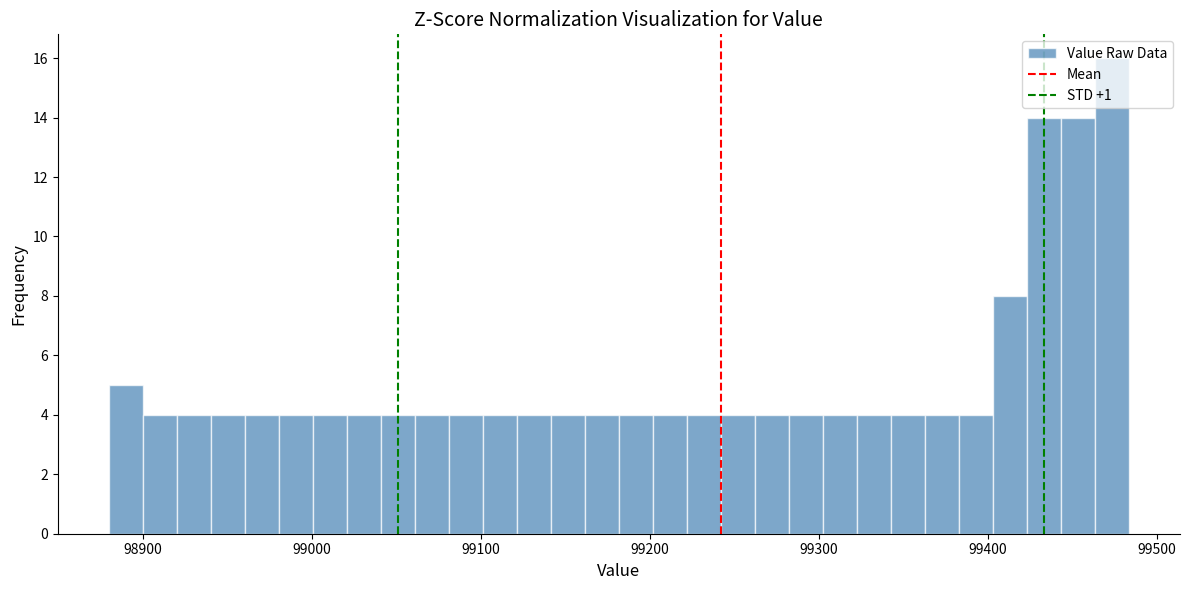

Read against the x-axis, roughly where is the centre of the tallest bar?

99470